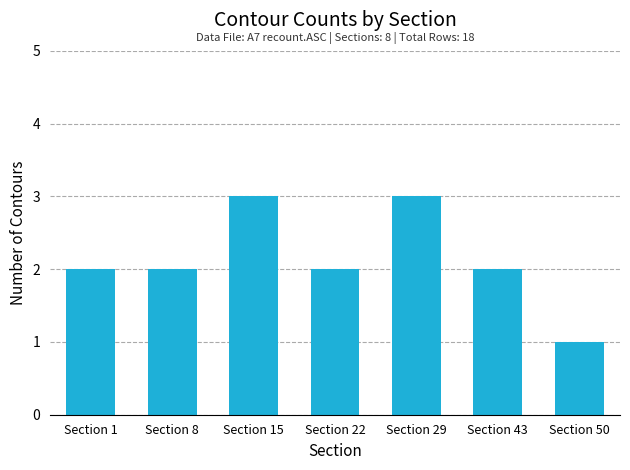

How many series are shown in this chart?

1